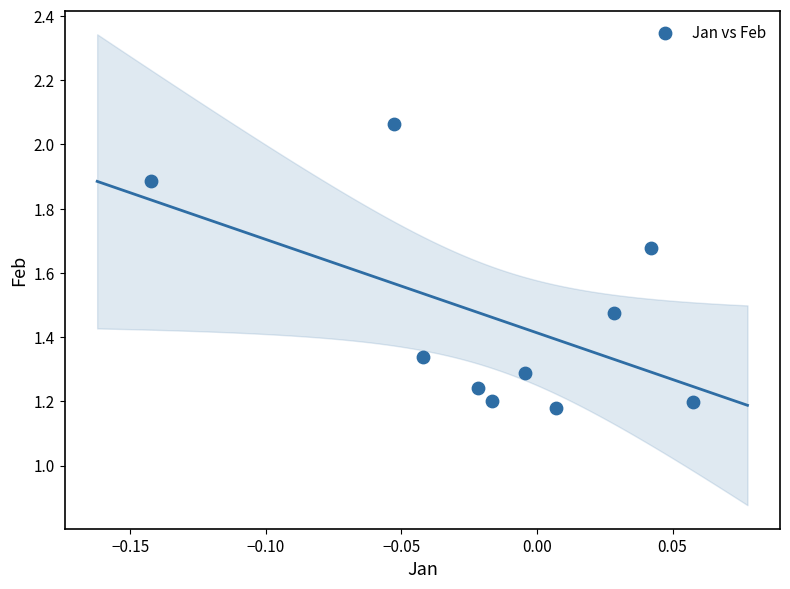

What is the range of Y values (max minus min)?

0.9